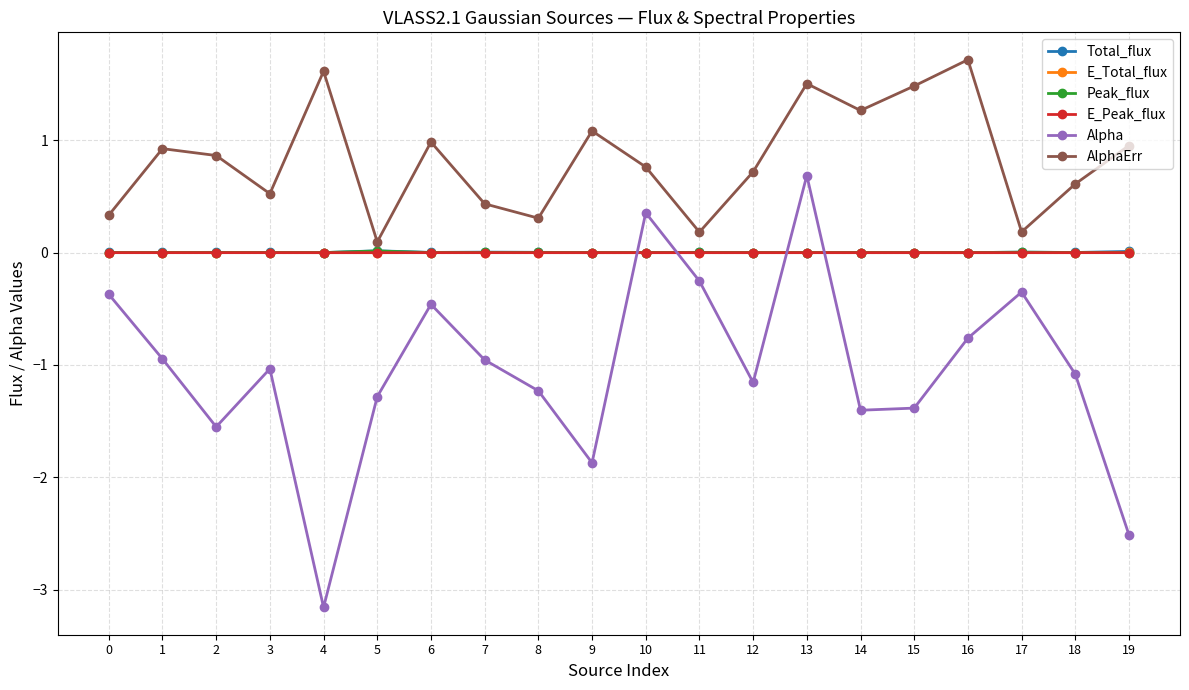

True or false: E_Peak_flux and AlphaErr cross at least once.

False